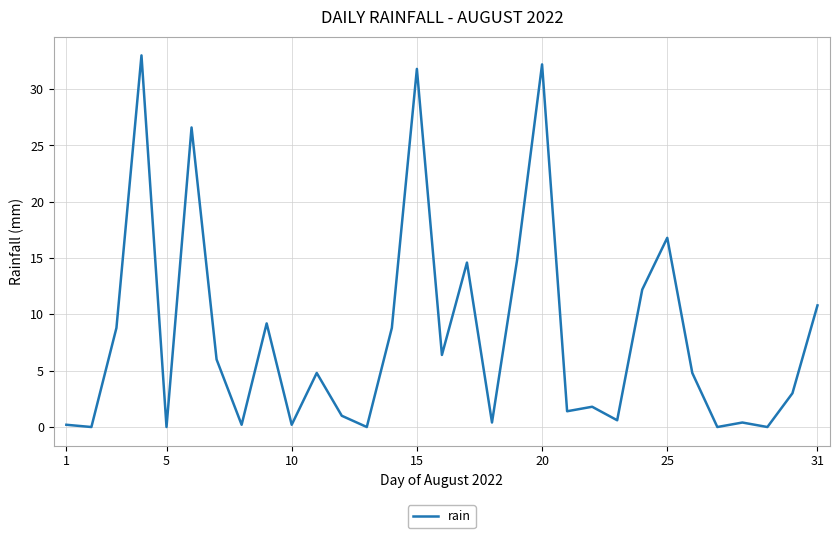

What is the maximum value shown in the chart?

33.0